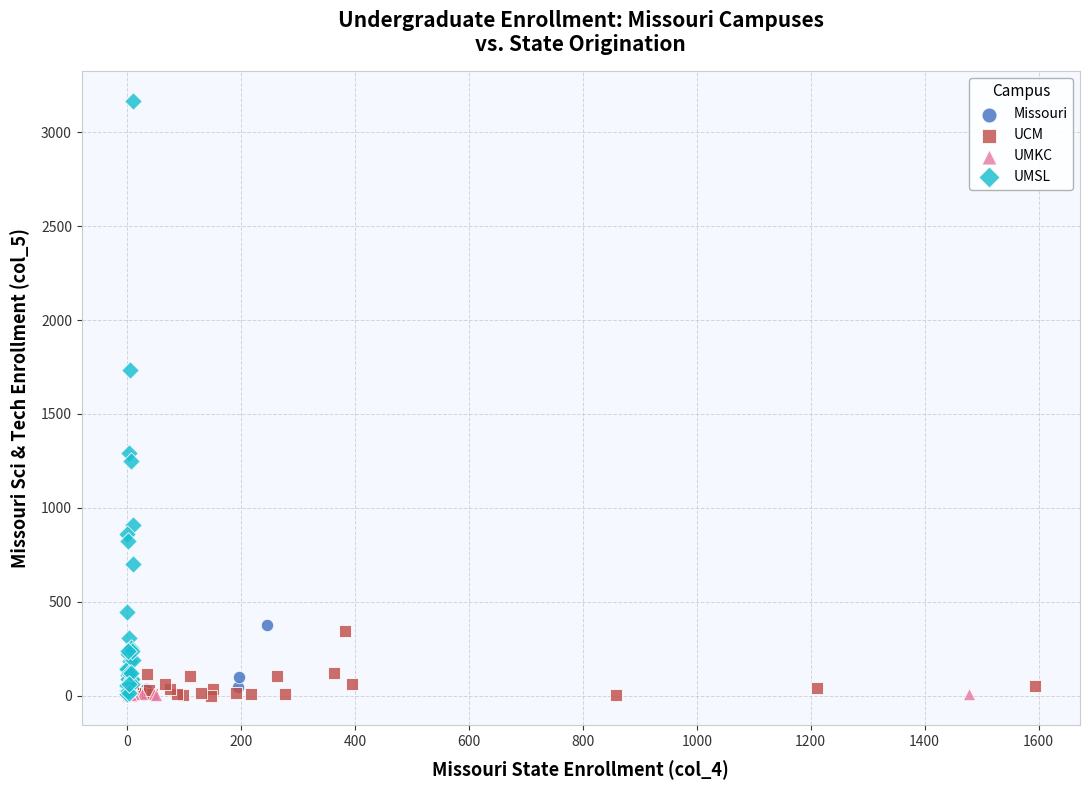

Which series has the widest spread of Y values?

UMSL